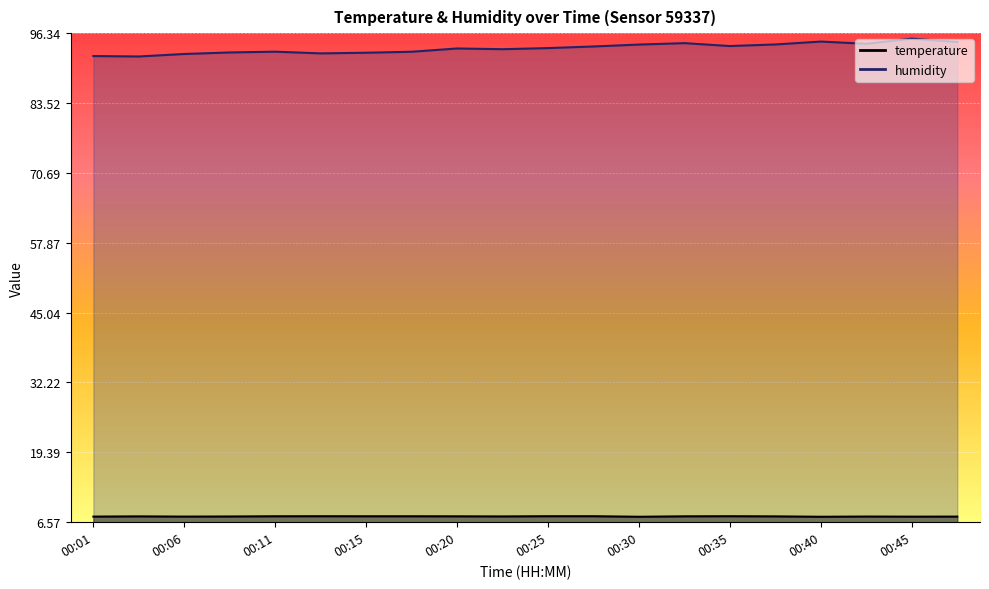

Which series has the largest range (max minus min)?

humidity